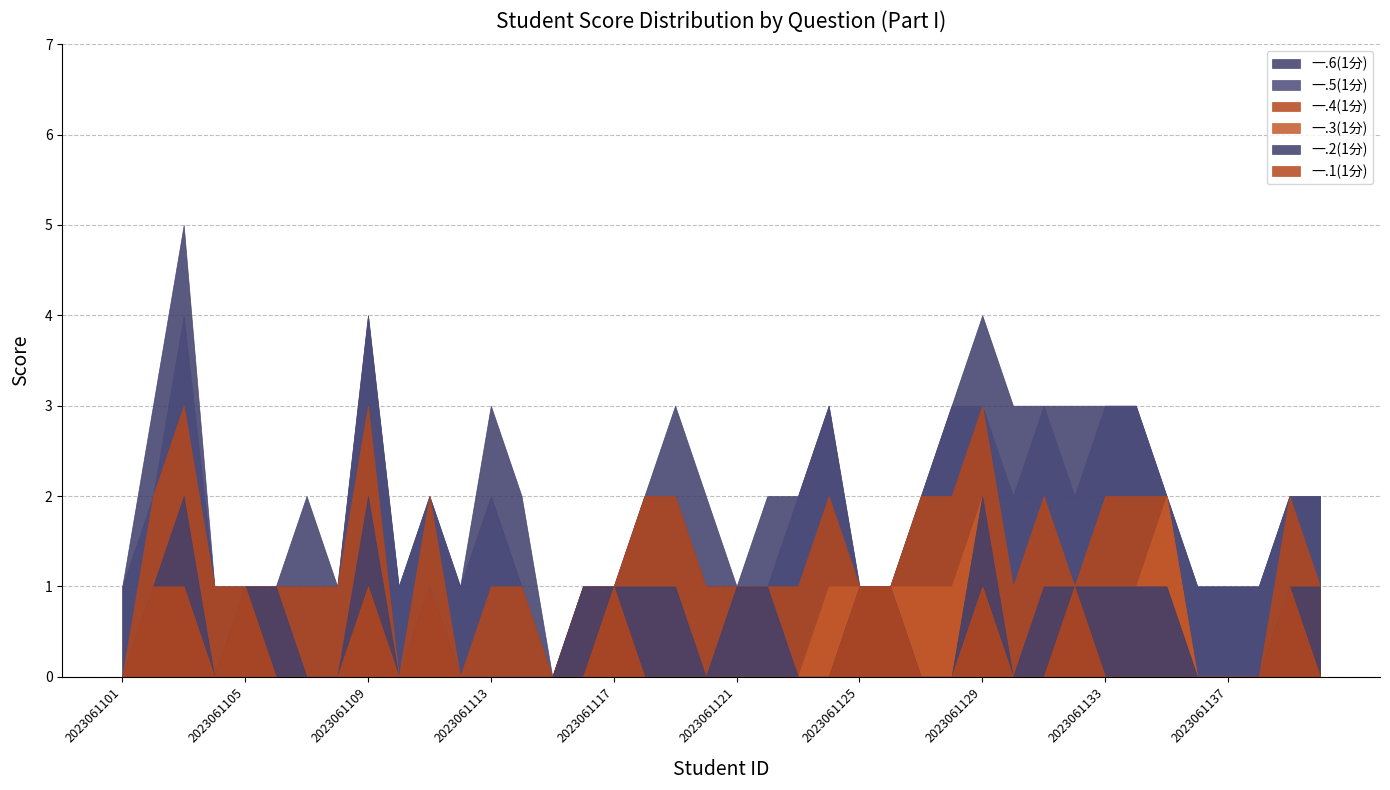

What is the sum of the 一.5(1分) values at 2023061136 and 2023061139?

1